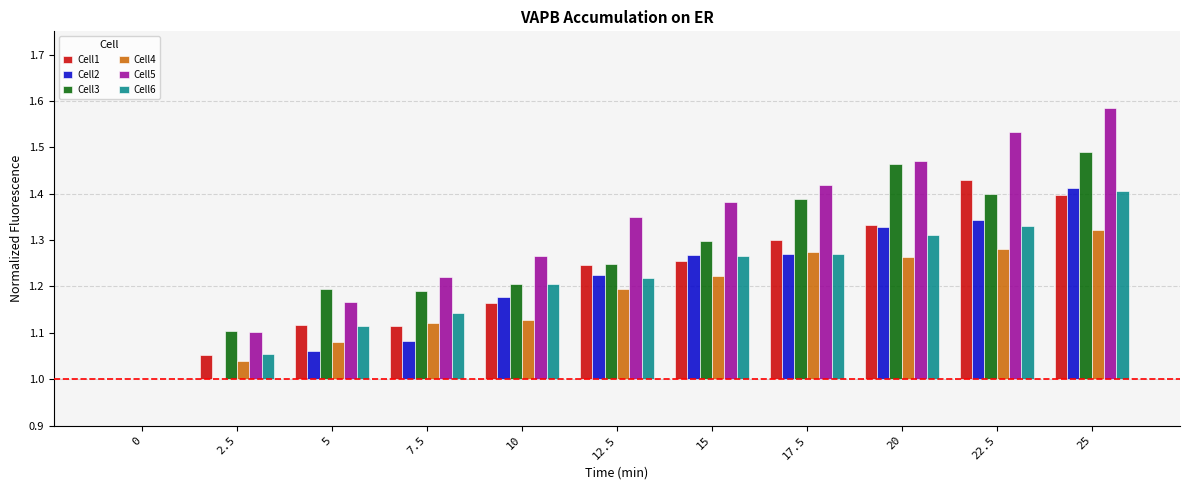

What position from the right is 0?

11